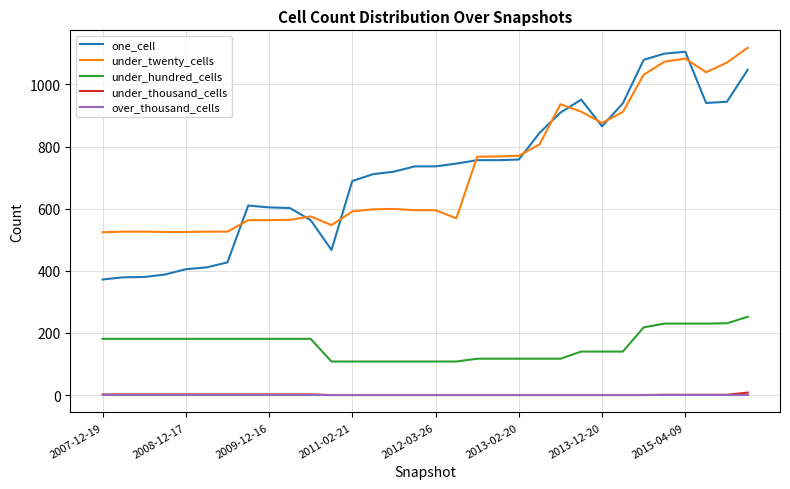

At how many categories does at least one series exceed 539?

25